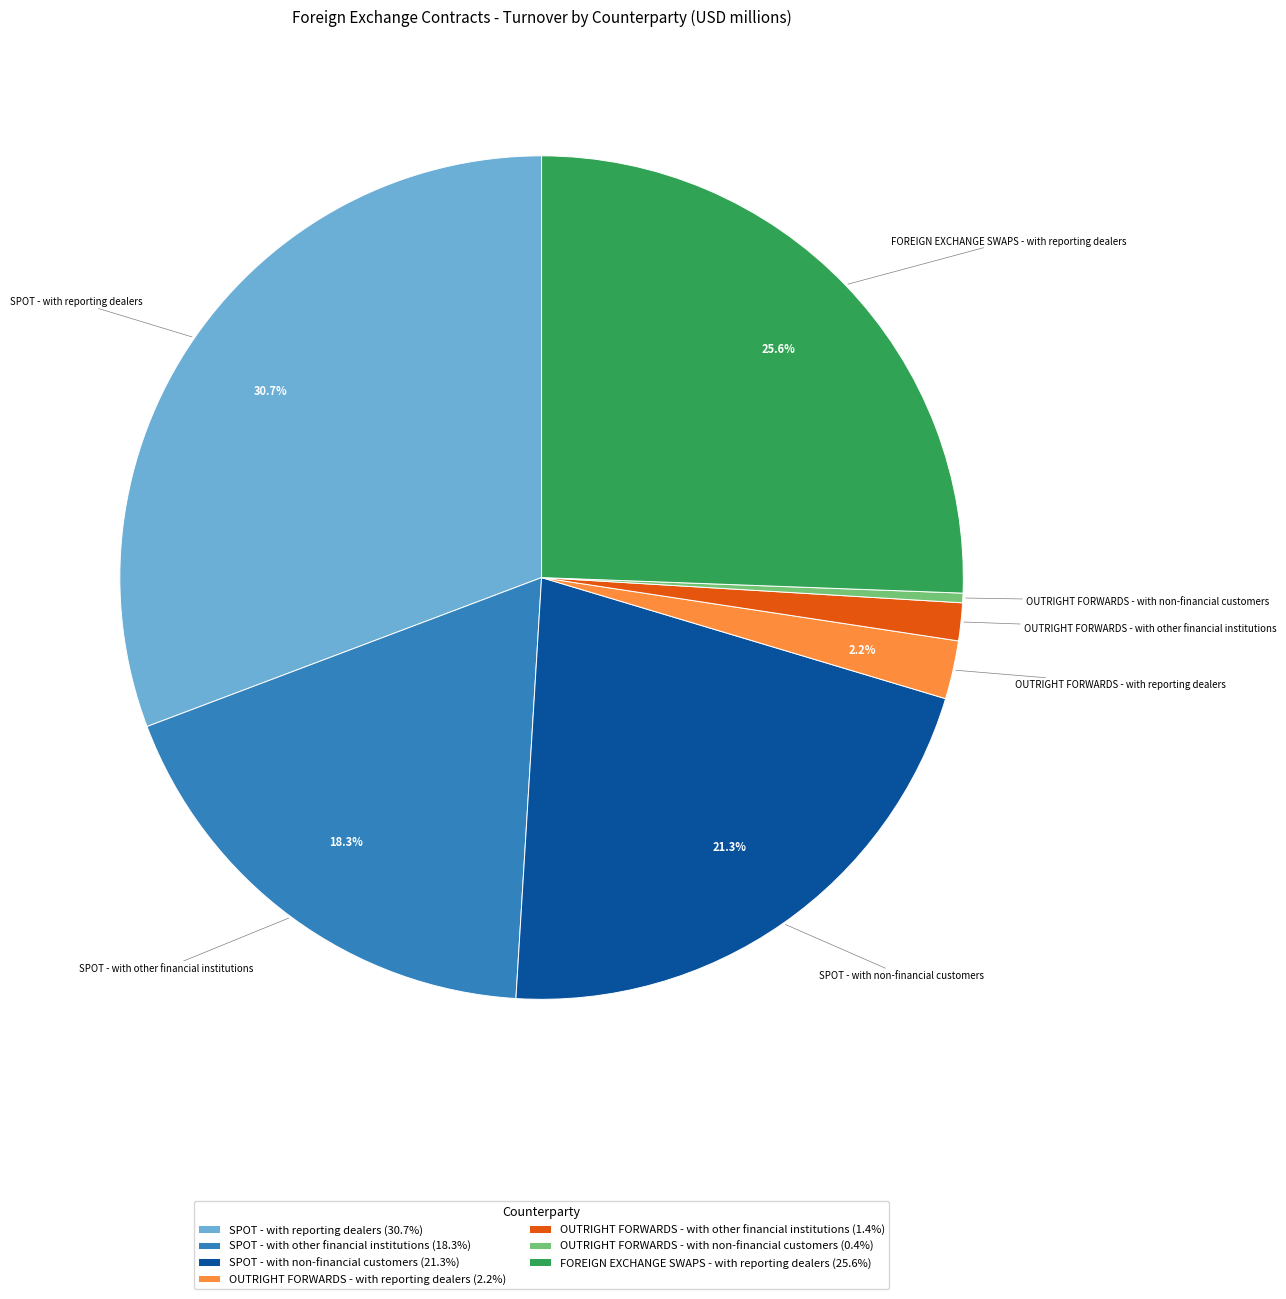

Which has a higher value, SPOT - with reporting dealers (30.7%) or OUTRIGHT FORWARDS - with reporting dealers (2.2%)?

SPOT - with reporting dealers (30.7%)